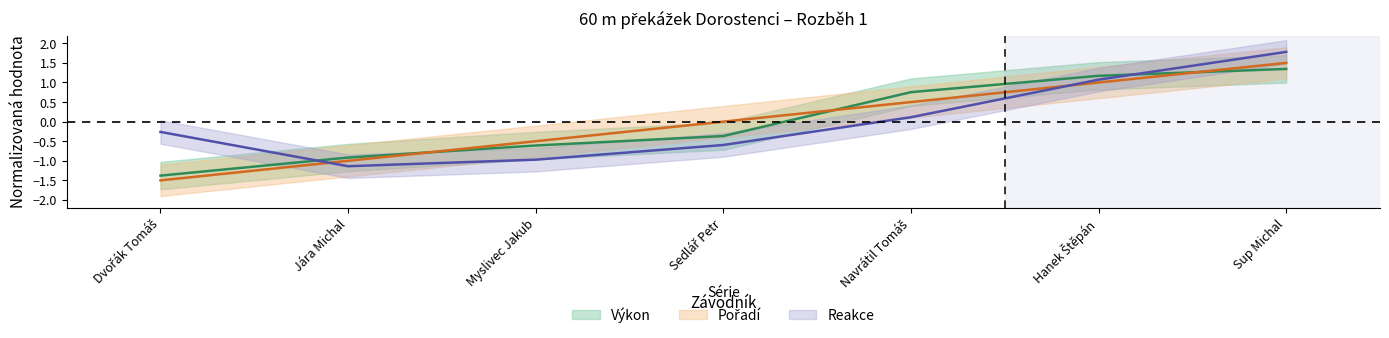

How many values in Výkon are below zero?

4